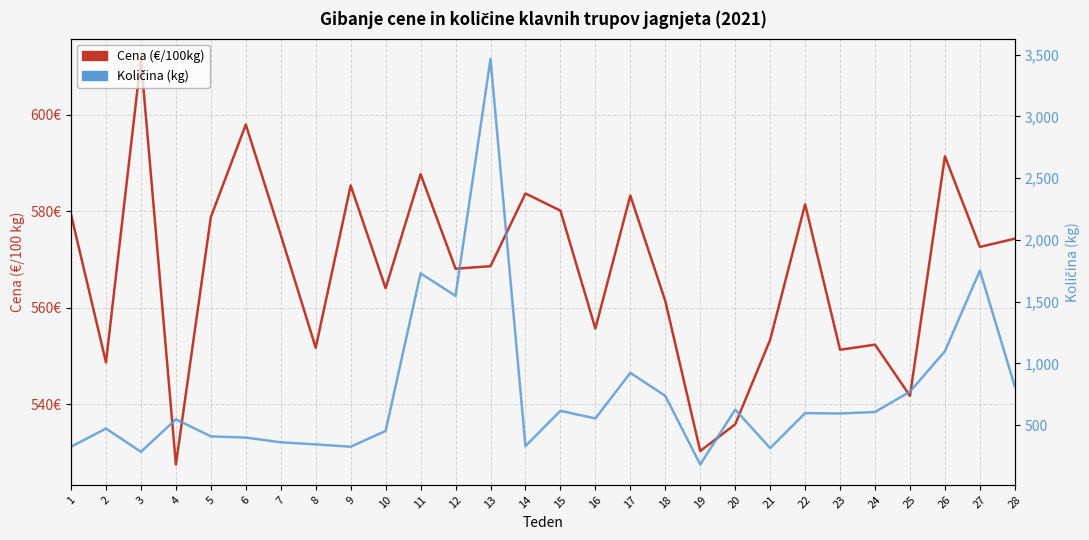

In Količina (kg), how many points are lower than both neighbors (excluding endpoints)?

8